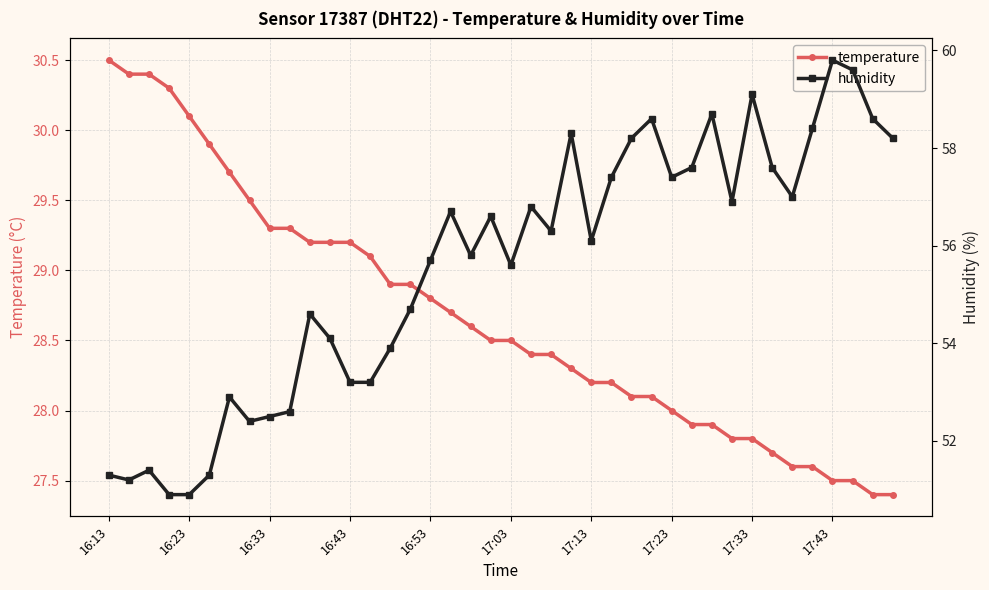

Is the value of humidity at 17:33 greater than the value of temperature at 17:33?

Yes